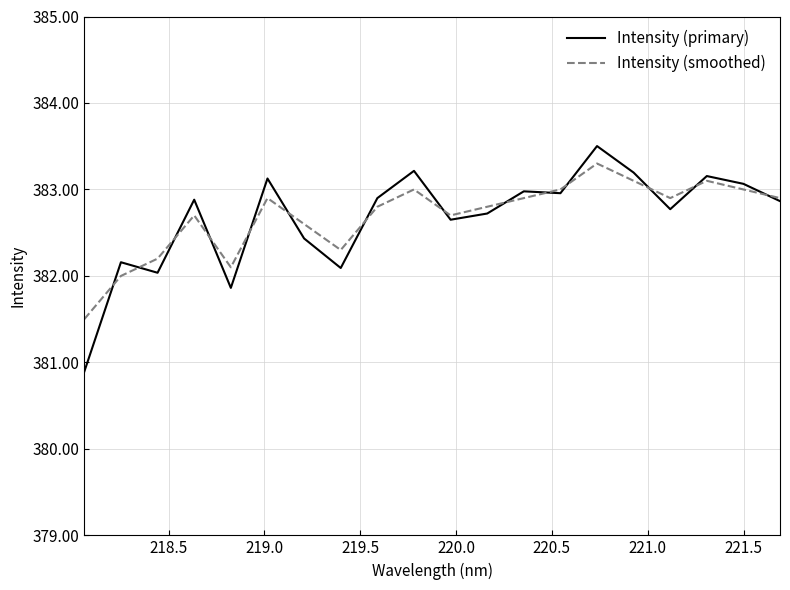

What is the lowest value of the Intensity (primary) series?

380.9